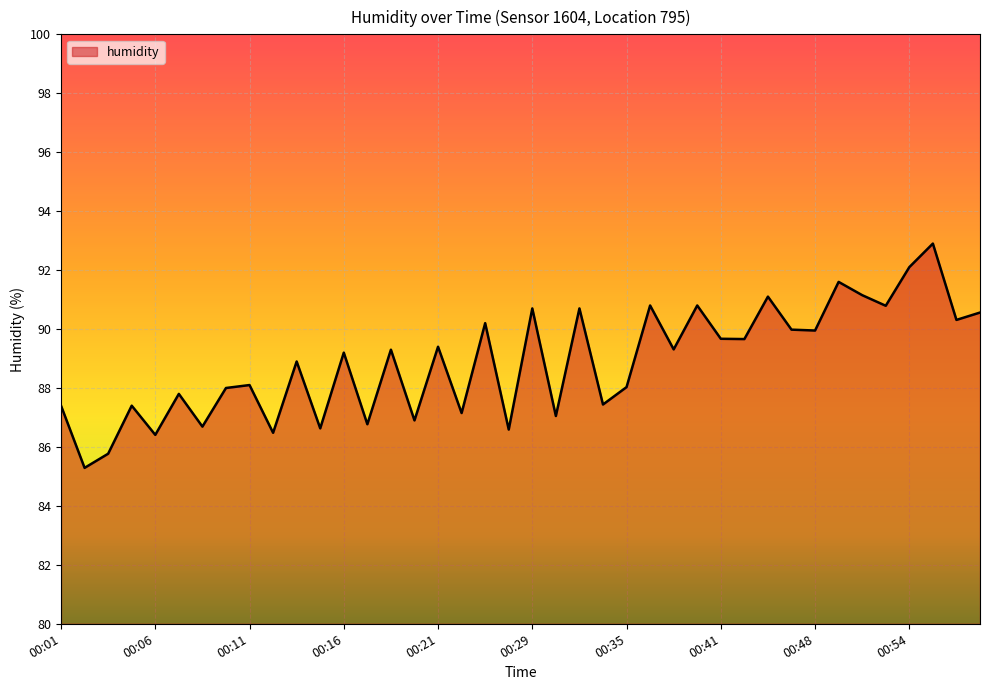

What is the difference between the second highest and minimum values?

6.8